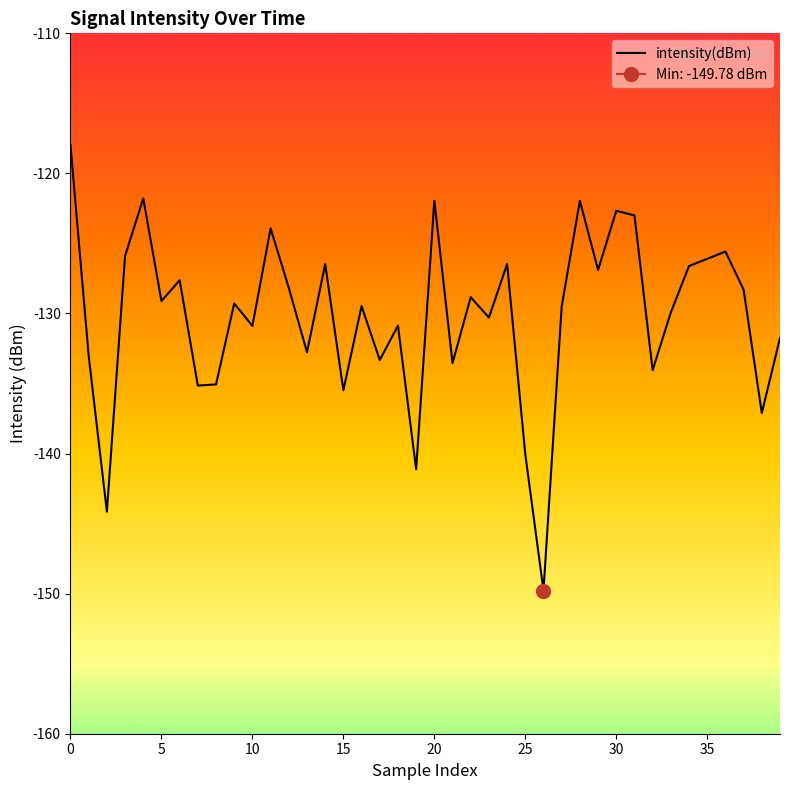

Read the value at 26.

-149.8